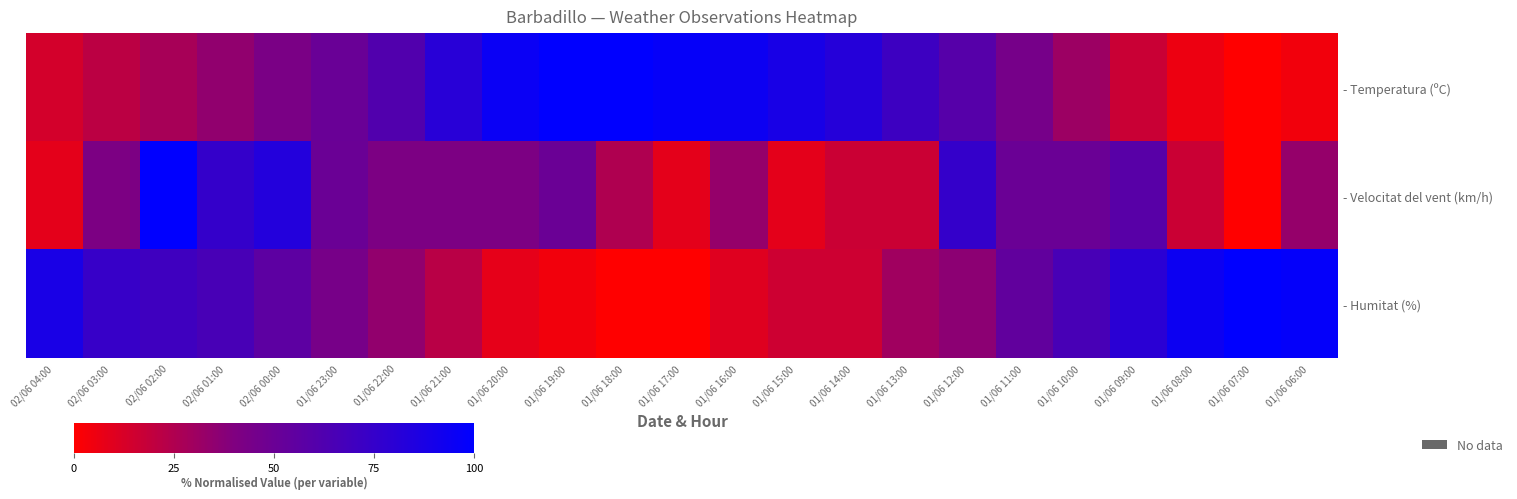

How many data points does each series have?

23